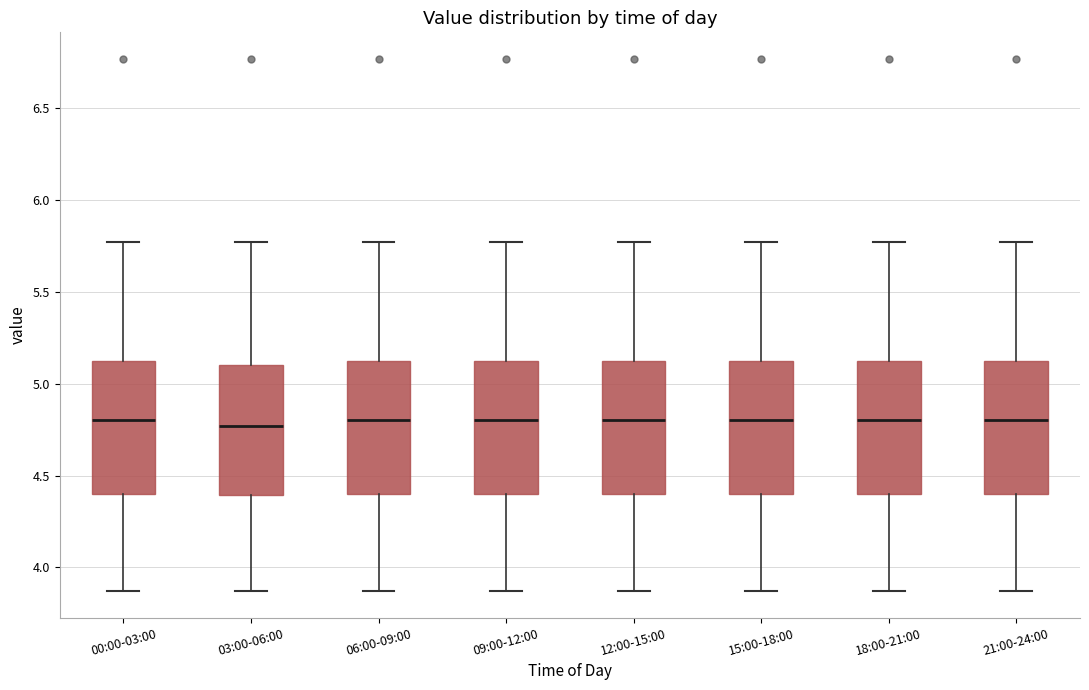

Where does the median line of the box for 00:00-03:00 sit on the y-axis? The values are not printed on the chart, so give them approximately, as read against the axis.

4.80